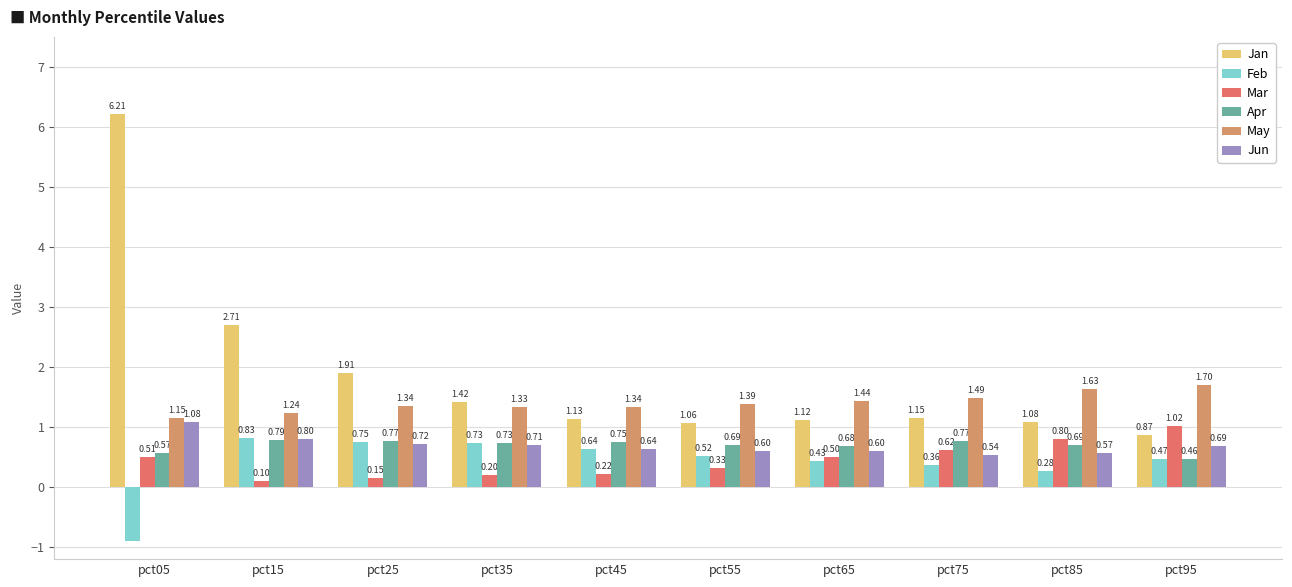

At pct75, list the series in order from largest to smallest.

May, Jan, Apr, Mar, Jun, Feb